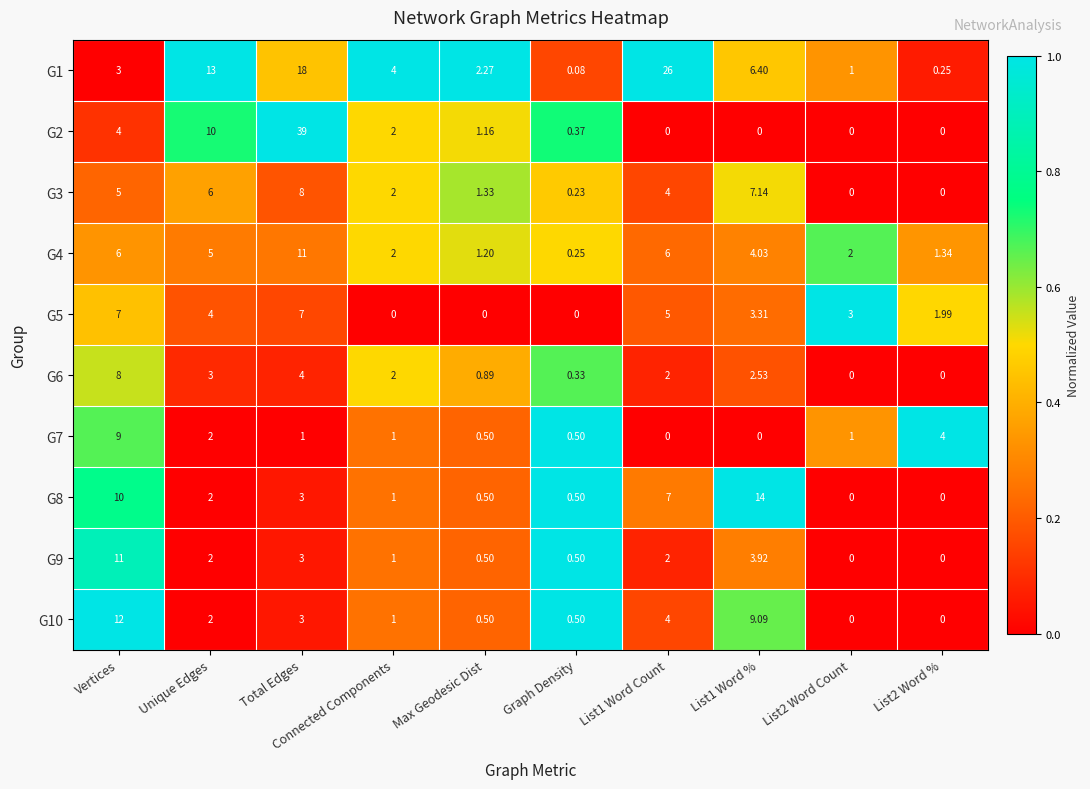

Where does the G7 series first go above 1?

Vertices